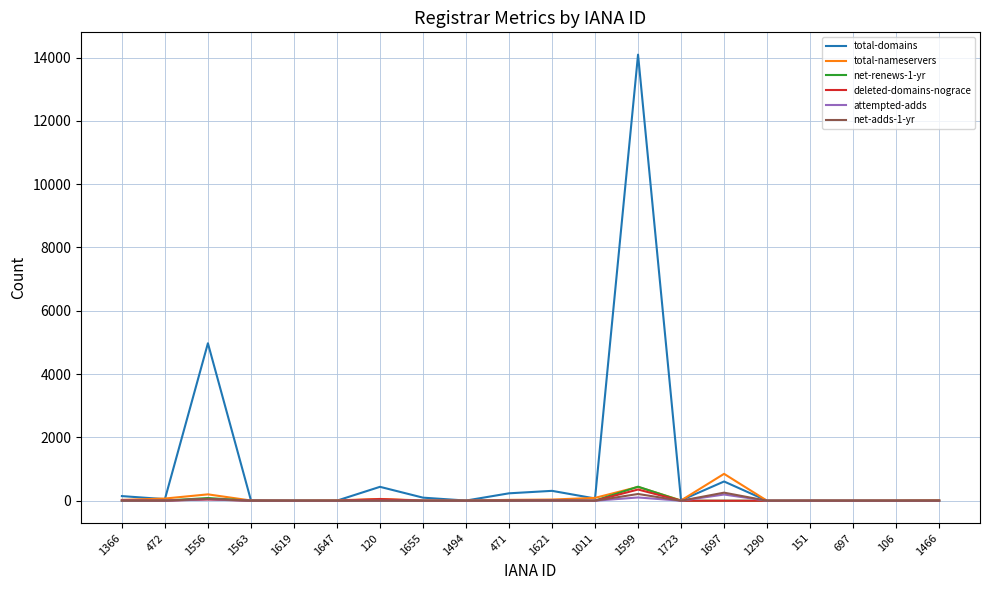

Does the chart display data point markers on the line(s)?

No